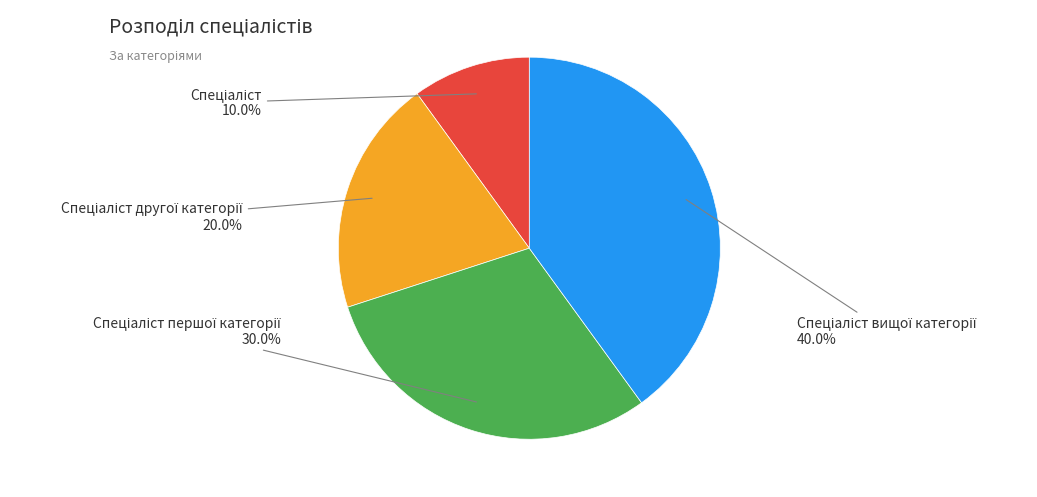

Does any single category account for the majority?

No